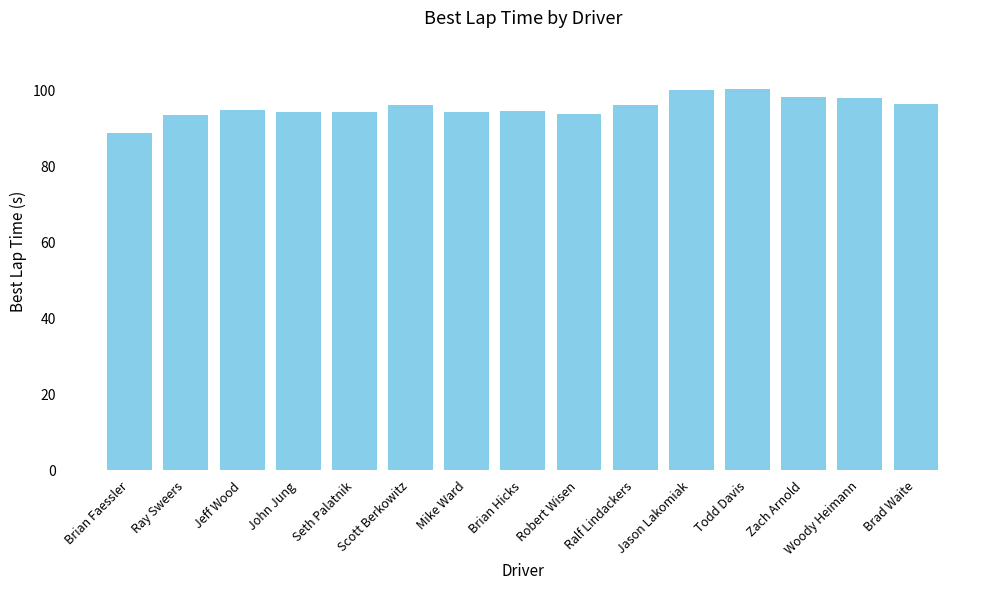

What is the difference between the maximum and minimum values?

11.5